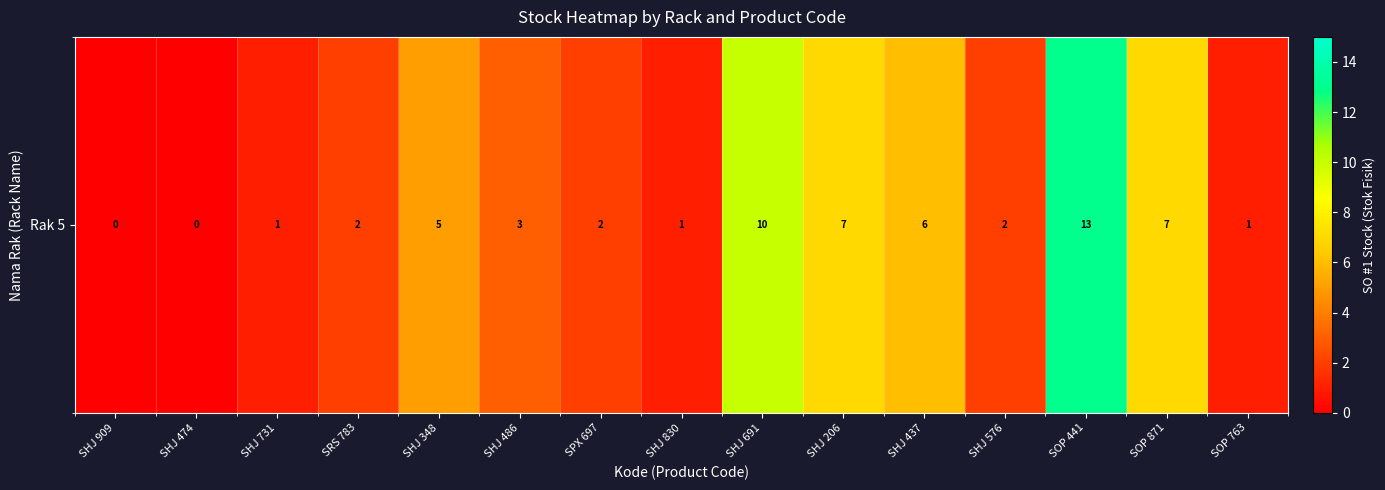

How many data points are above 2?

7